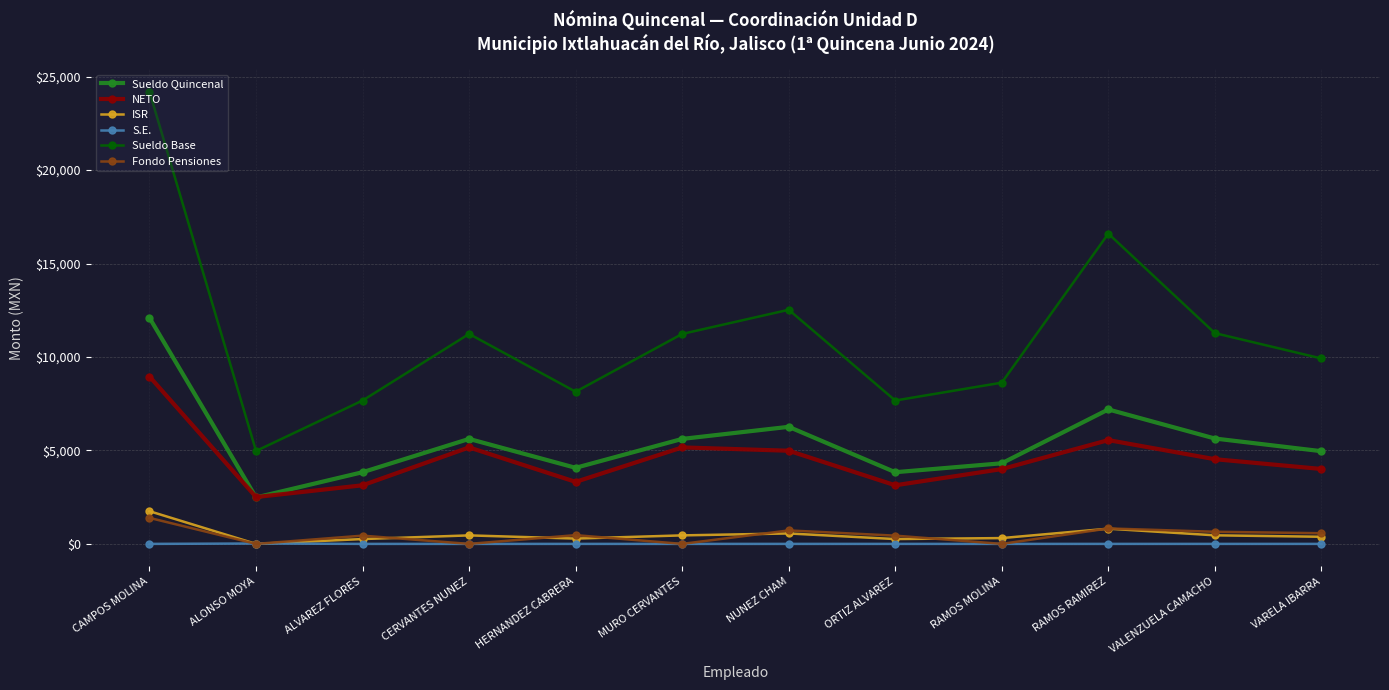

True or false: NETO has a value of 8754.6 at NUNEZ CHAM.

False